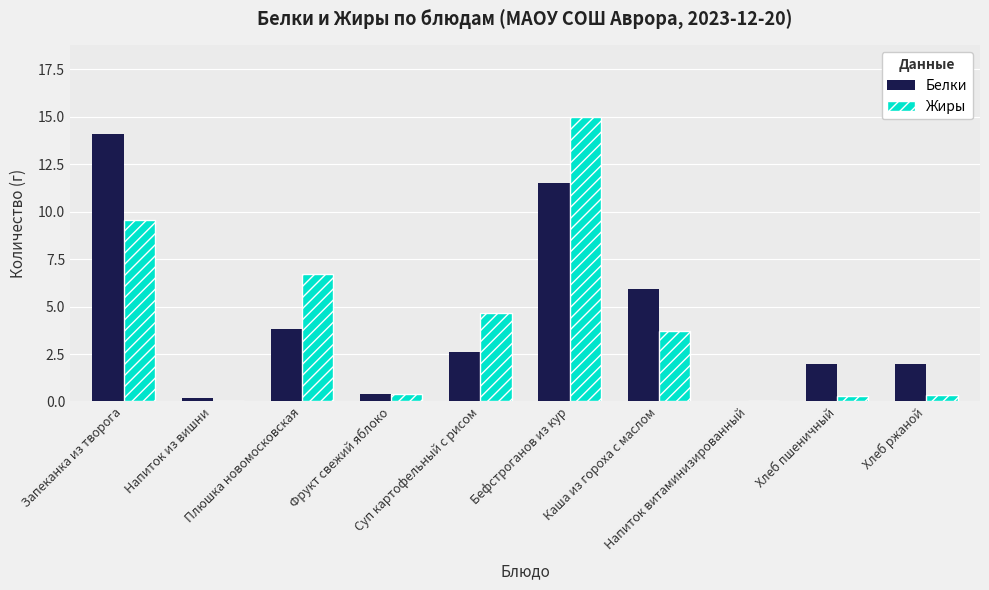

Between Каша из гороха с маслом and Напиток витаминизированный, which series saw the biggest shift?

Белки